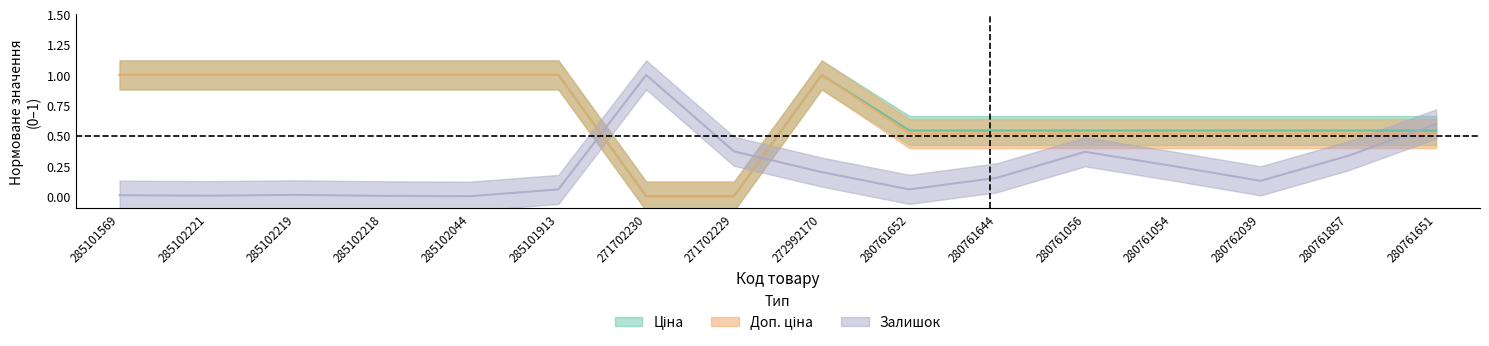

How many interior local peaks does the Ціна series have?

1